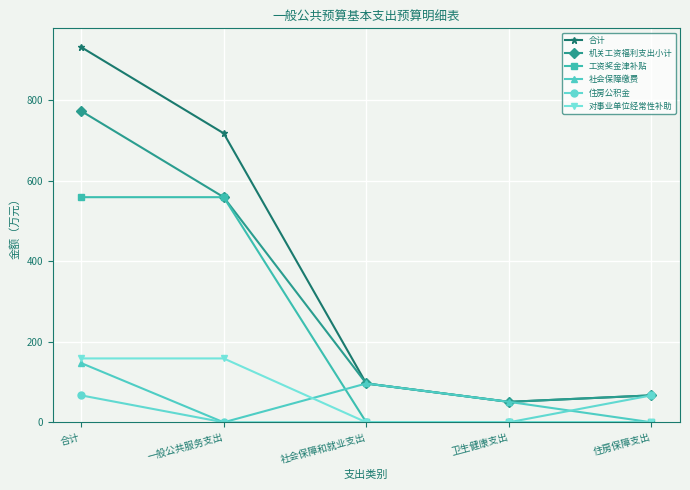

Between 合计 and 卫生健康支出, which series saw the biggest shift?

合计